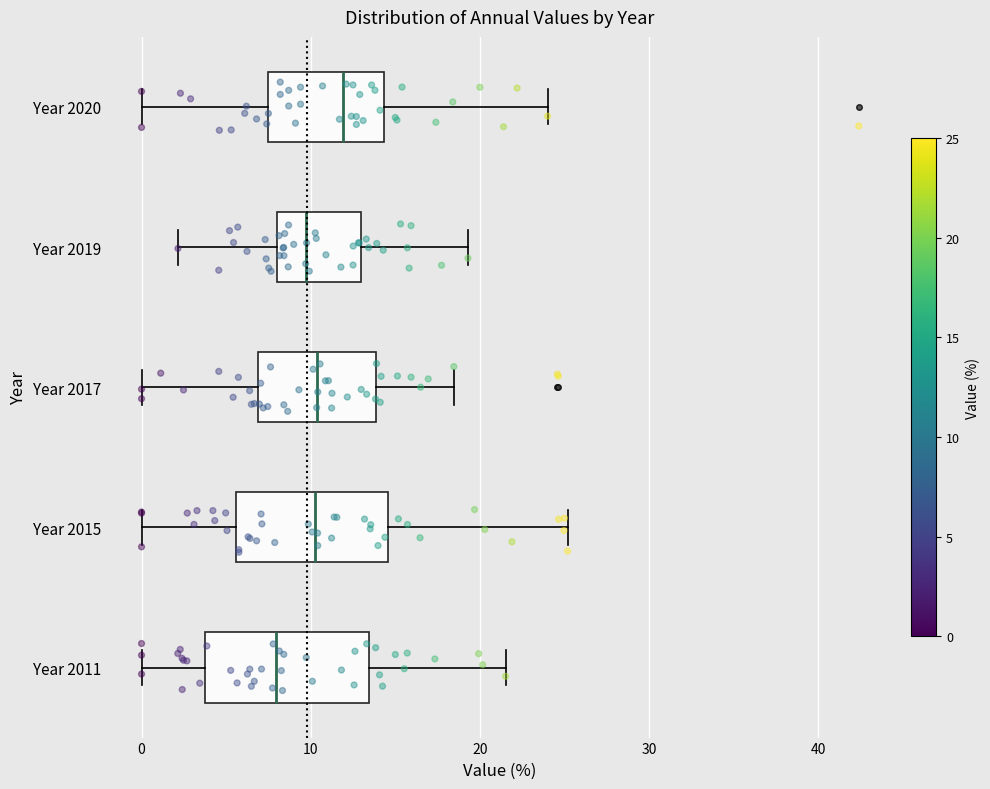

Reading bottom to top, transcribe this box plot: for each box, give where its median line is, the range the box spans, and where its two whiskers end, as read against the x-axis. The values are not printed on the chart, so give them approximately, as read against the axis.

Year 2011: median 8, box 4 to 13, whiskers 0 to 22
Year 2015: median 10, box 6 to 15, whiskers 0 to 25
Year 2017: median 10, box 7 to 14, whiskers 0 to 18
Year 2019: median 10, box 8 to 13, whiskers 2 to 19
Year 2020: median 12, box 7 to 14, whiskers 0 to 24